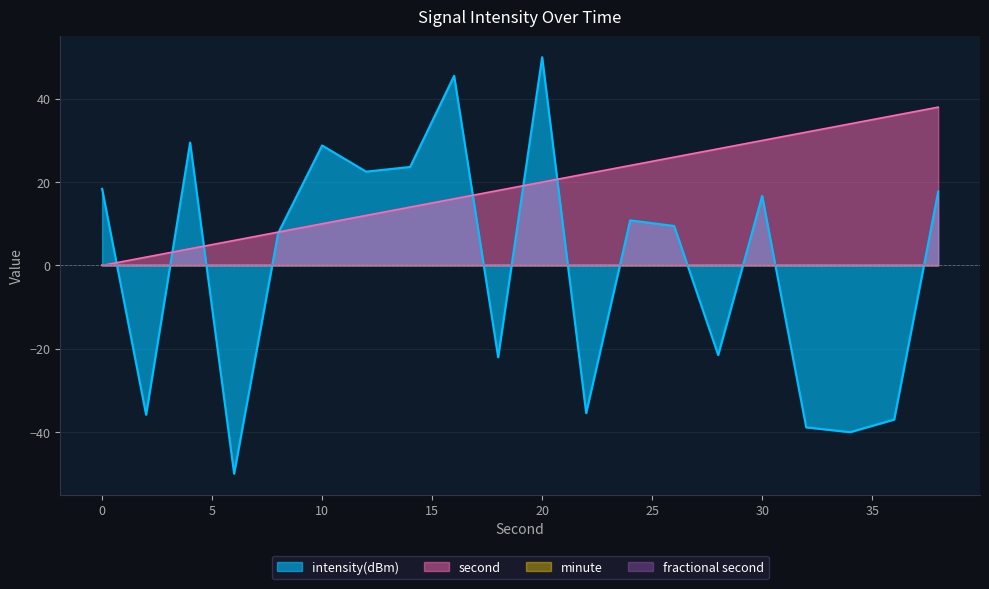

Reading left to right, transcribe all the data shown in this chart.

intensity(dBm): 18.4	-35.9	29.5	-50.0	7.7	28.8	22.5	23.6	45.5	-22.1	50.0	-35.5	10.8	9.5	-21.5	16.7	-38.9	-40.0	-37.0	17.7
second: 0.0	2.0	4.0	6.0	8.0	10.0	12.0	14.0	16.0	18.0	20.0	22.0	24.0	26.0	28.0	30.0	32.0	34.0	36.0	38.0